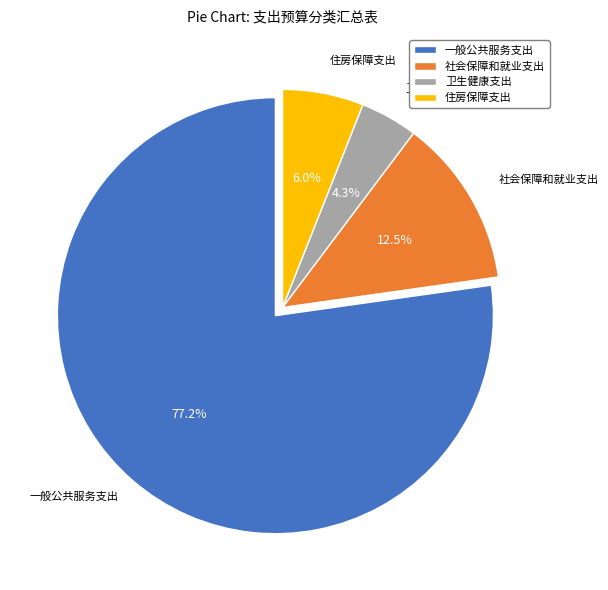

Does 卫生健康支出 represent more than half of the total?

No